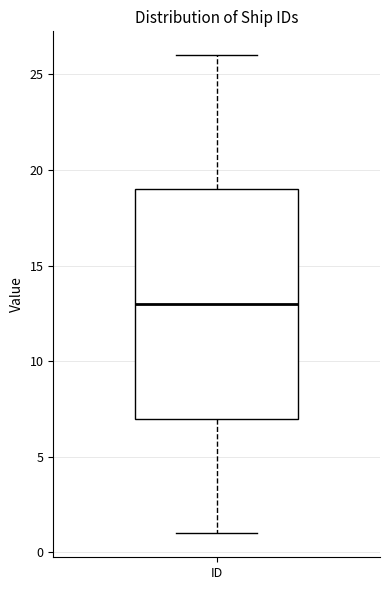

Read this box plot against the y-axis: the position of the median line, the range covered by the box, and the ends of both whiskers. The values are not printed on the chart, so give them approximately, as read against the axis.

median 13, box 7 to 19, whiskers 1 to 26